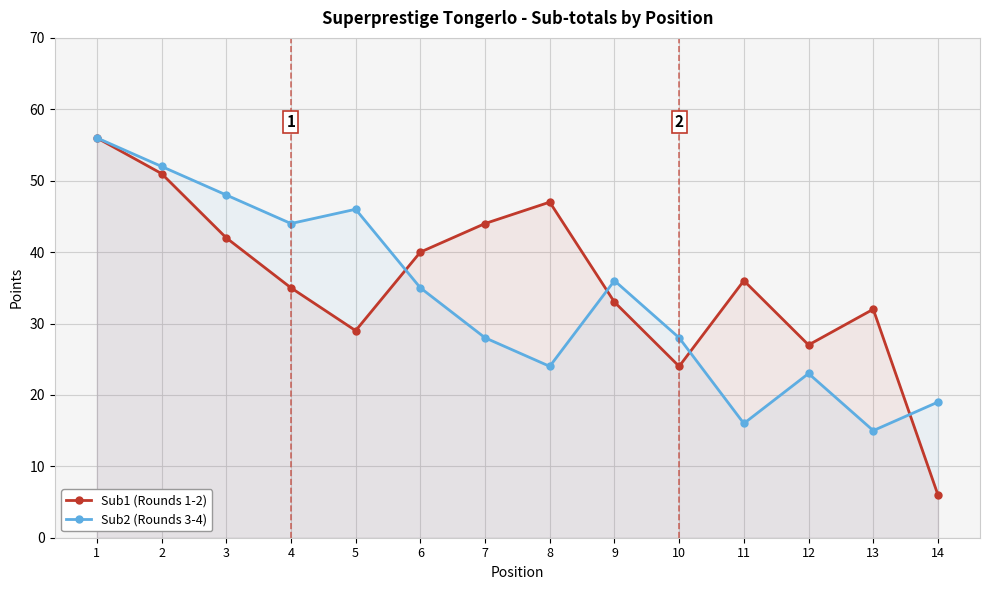

How many lines are shown in the chart?

2